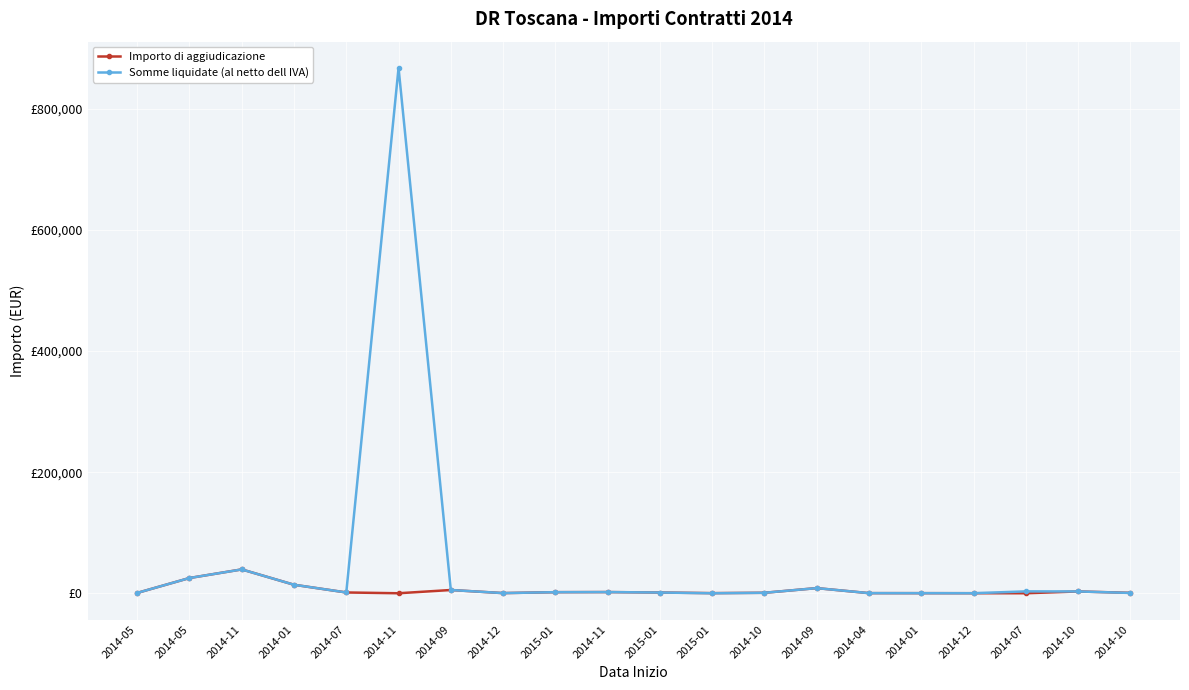

Which series has the largest range (max minus min)?

Somme liquidate (al netto dell IVA)